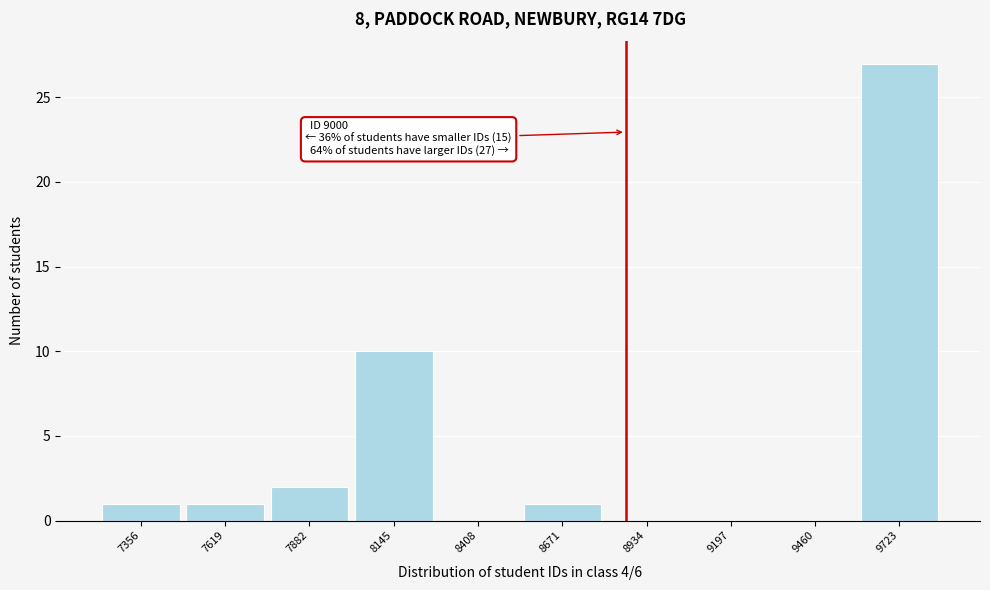

Reading right to left, transcribe all the data shown in this chart.

9723=27	9460=0	9197=0	8934=0	8671=1	8408=0	8145=10	7882=2	7619=1	7356=1